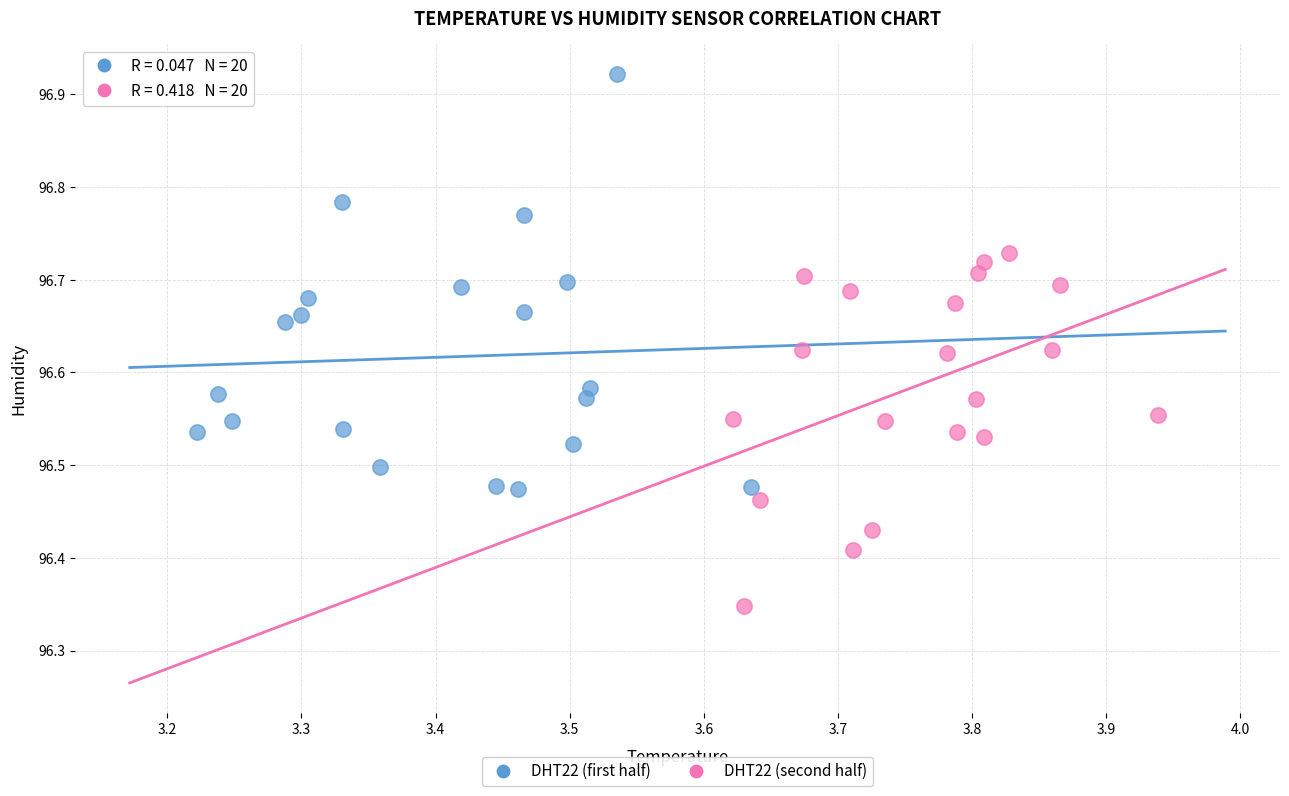

Which series reaches the minimum Y coordinate?

DHT22 (second half)